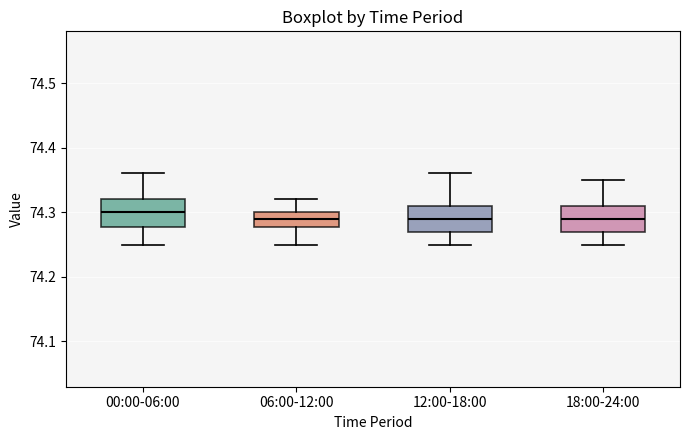

Reading left to right, transcribe this box plot: for each box, give where its median line is, the range the box spans, and where its two whiskers end, as read against the y-axis. The values are not printed on the chart, so give them approximately, as read against the axis.

00:00-06:00: median 74.30, box 74.28 to 74.32, whiskers 74.25 to 74.36
06:00-12:00: median 74.29, box 74.28 to 74.30, whiskers 74.25 to 74.32
12:00-18:00: median 74.29, box 74.27 to 74.31, whiskers 74.25 to 74.36
18:00-24:00: median 74.29, box 74.27 to 74.31, whiskers 74.25 to 74.35